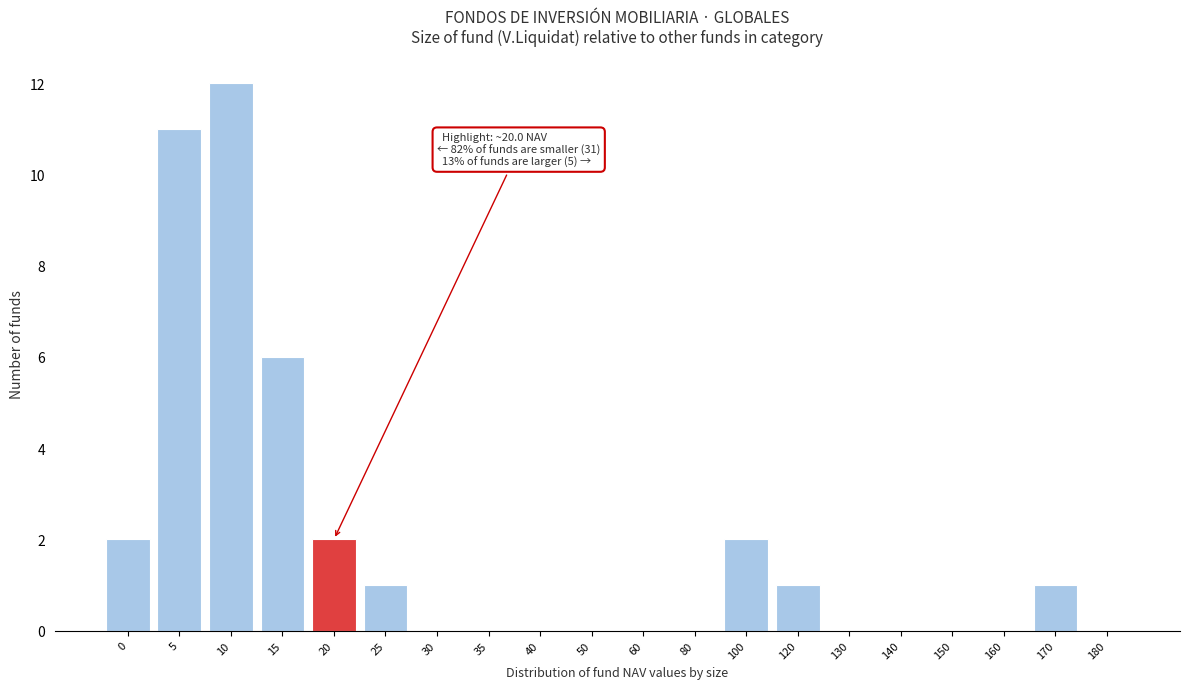

Reading left to right, list all the values displayed in this chart.

0=2	5=11	10=12	15=6	20=2	25=1	30=0	35=0	40=0	50=0	60=0	80=0	100=2	120=1	130=0	140=0	150=0	160=0	170=1	180=0